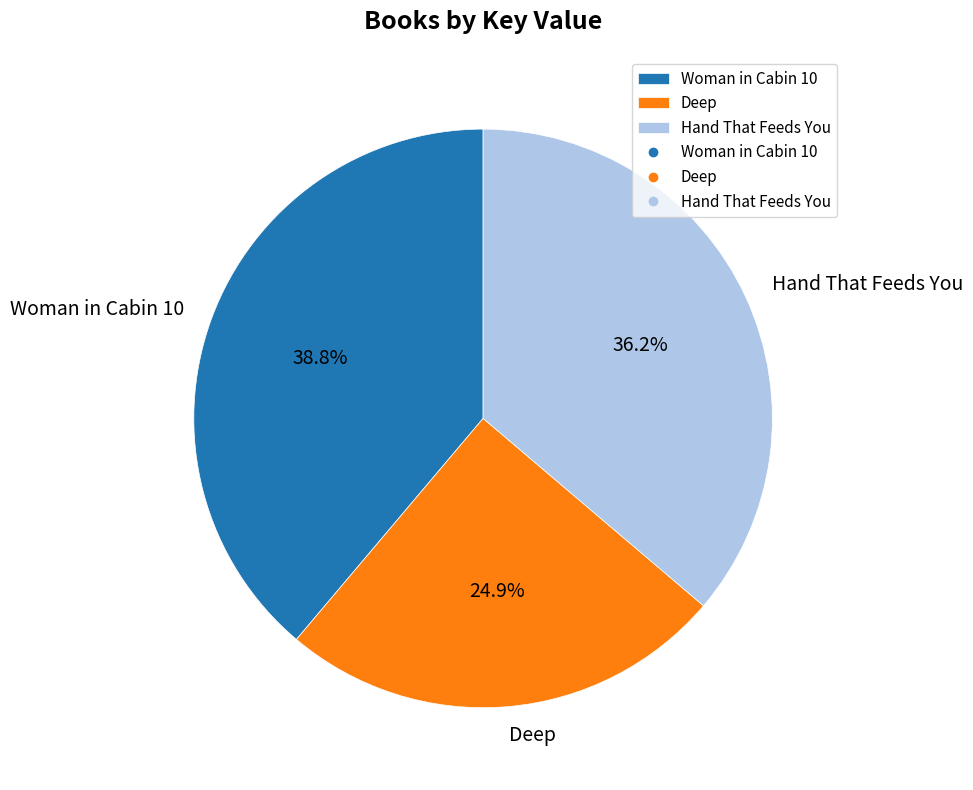

To the nearest percent, what is the average slice percentage?

33%